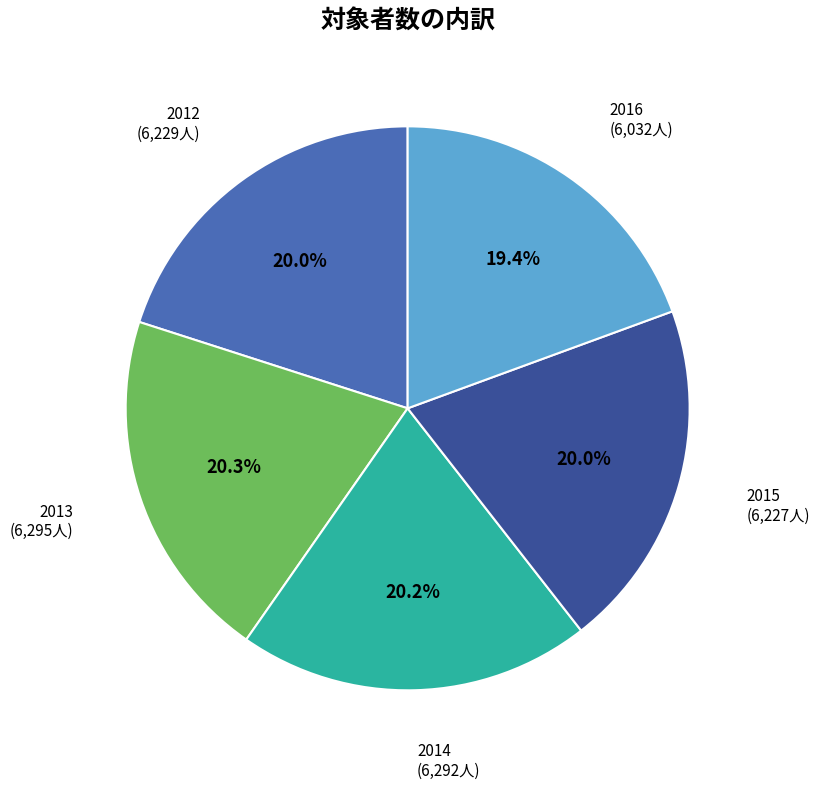

Does any single category account for the majority?

No